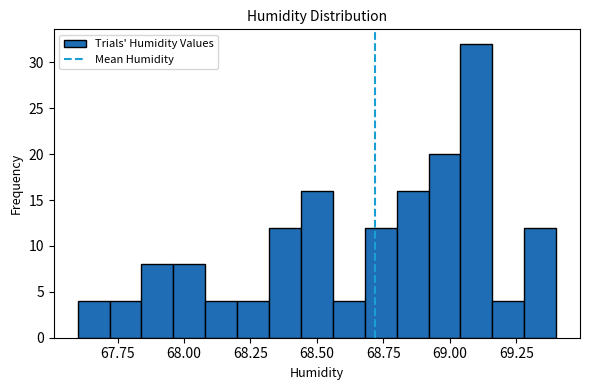

Around what value on the x-axis is the tallest bar? Give the approximate position of its centre, as read against the axis.

69.10